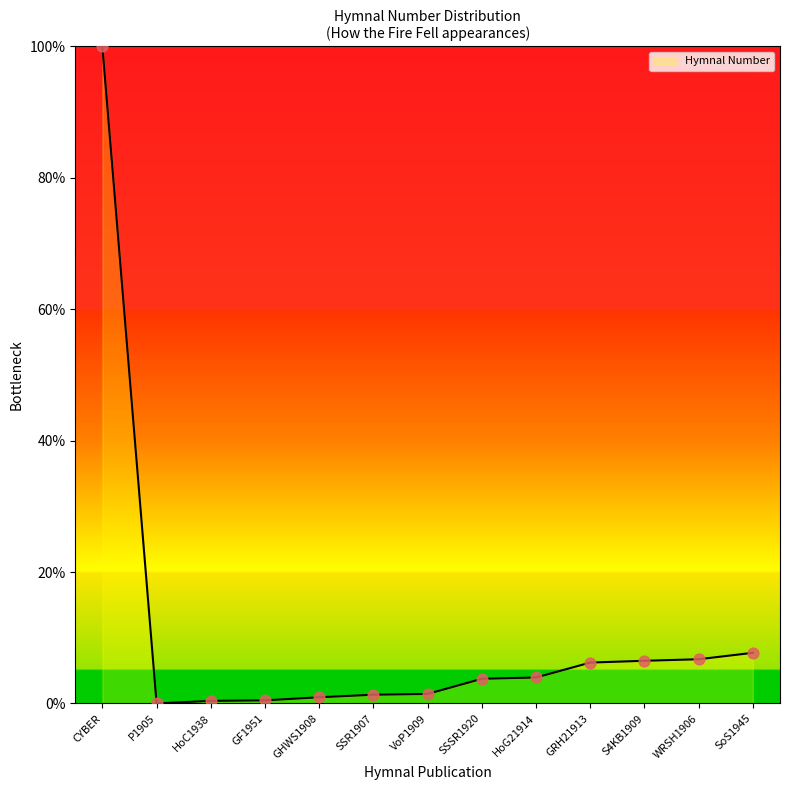

What is the ratio of the value at CYBER to the value at GRH21913?

16.1